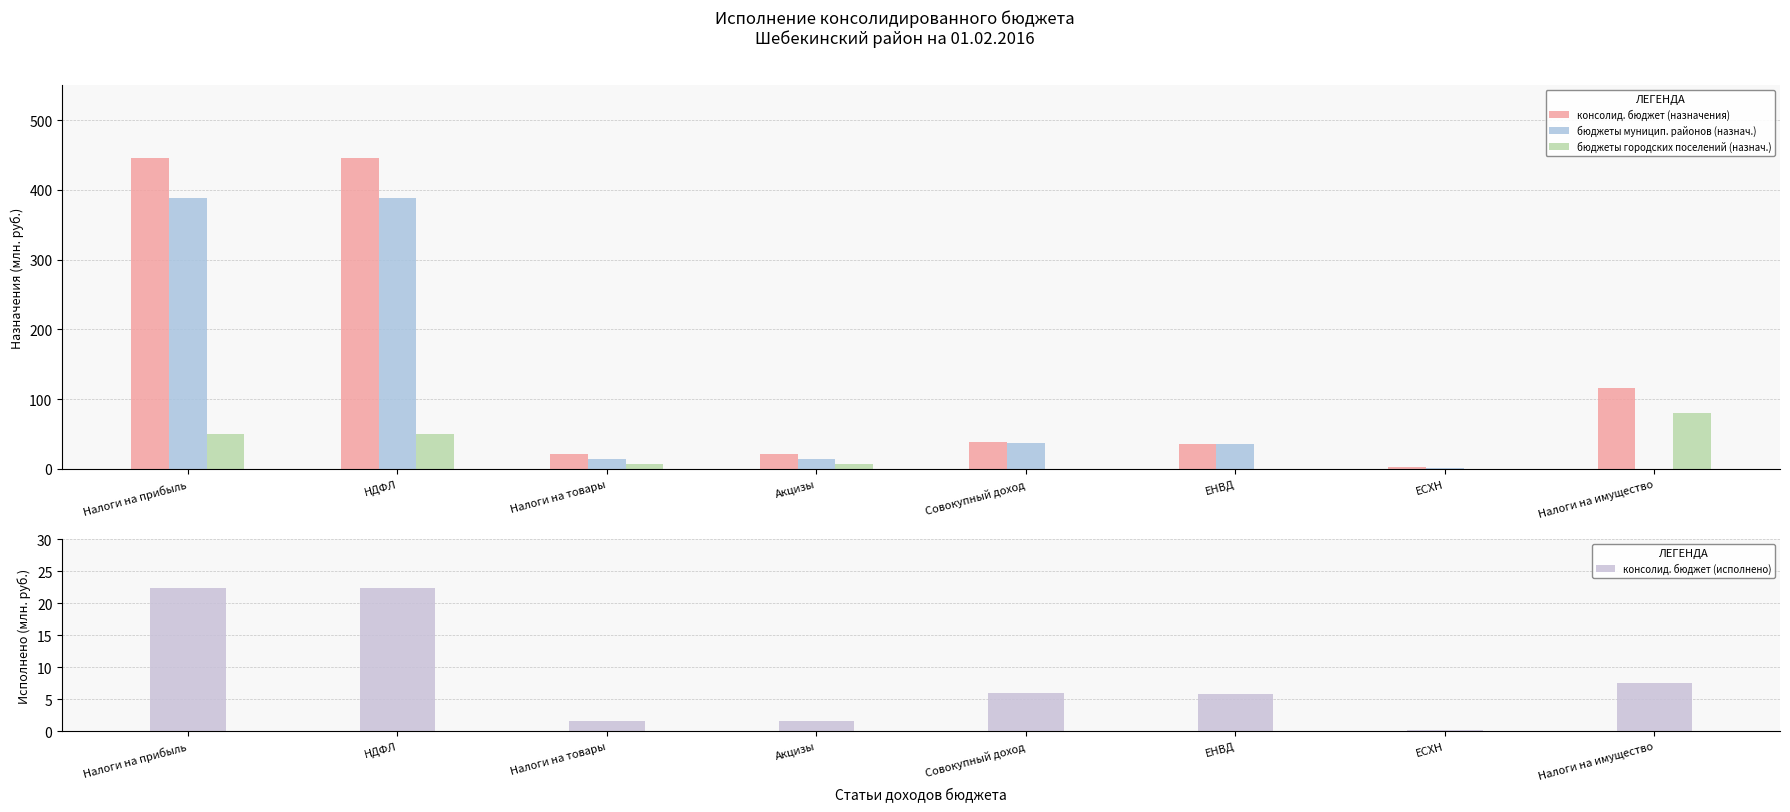

What are all the series names shown in the legend?

консолид. бюджет (назначения), бюджеты муницип. районов (назнач.), бюджеты городских поселений (назнач.), консолид. бюджет (исполнено)